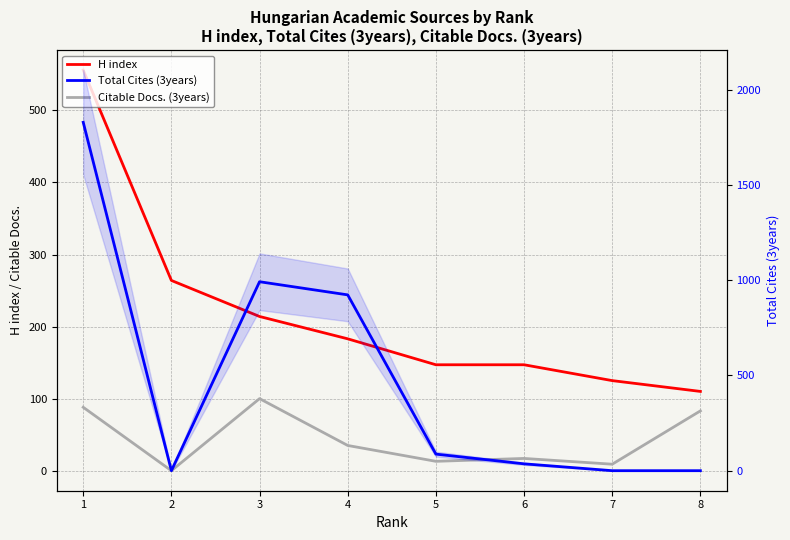

The value of Total Cites (3years) at 2 is -1107. True or false?

False